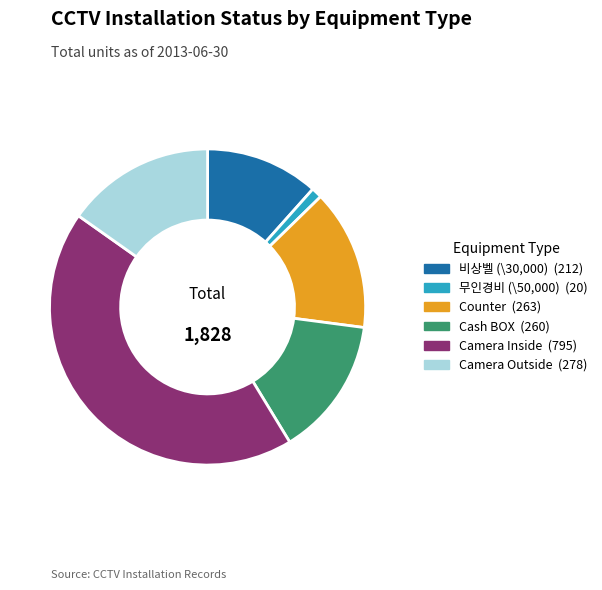

Combined, do Camera Outside and Camera Inside account for over 50%?

Yes